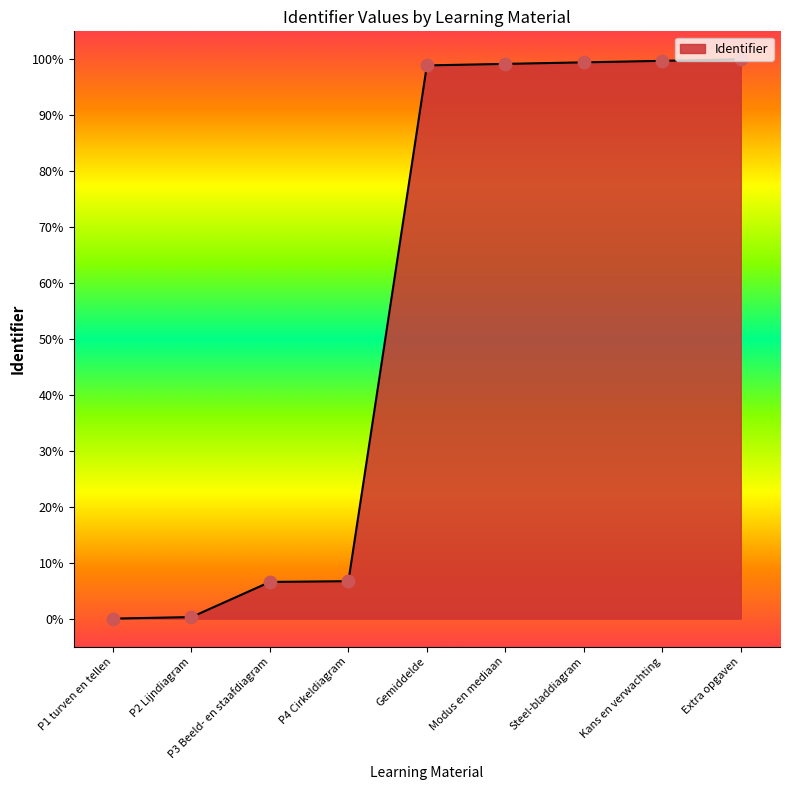

Approximately how many times larger is the value at Steel-bladdiagram compared to Modus en mediaan?

1.0